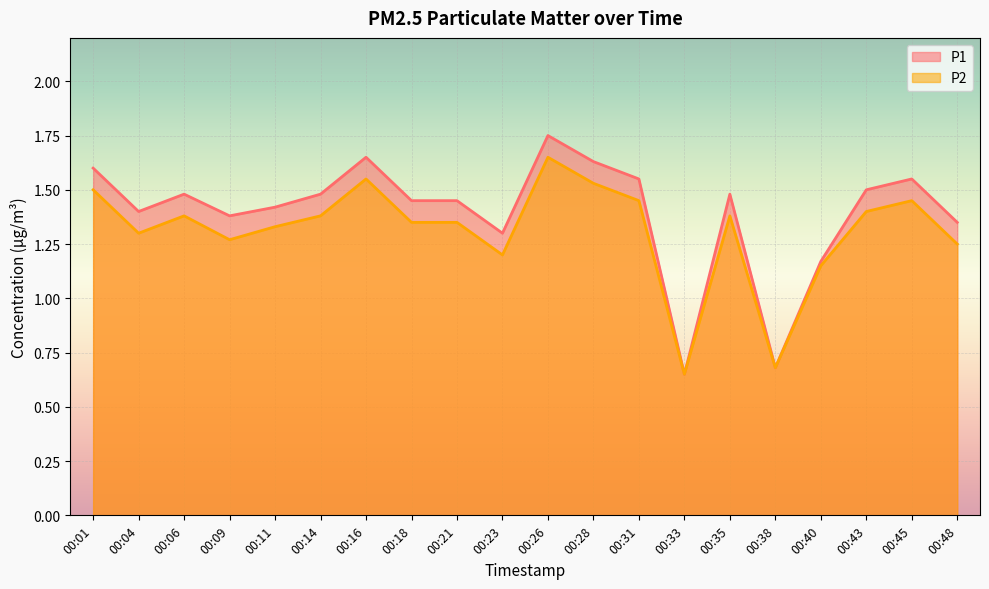

At how many categories does at least one series exceed 1?

18